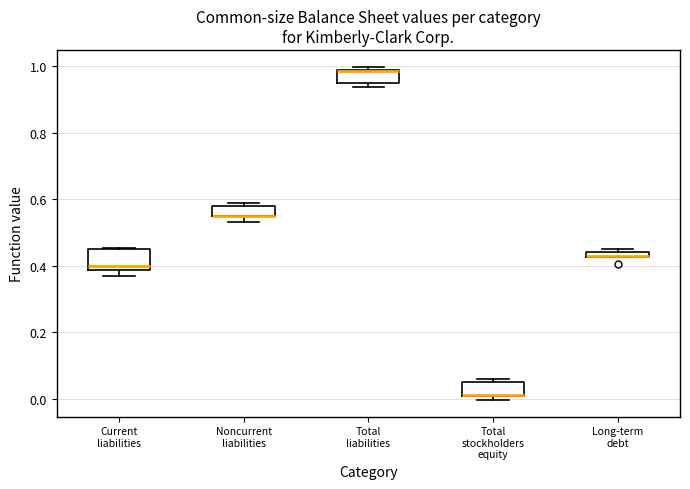

Where is the lower edge of the box for Long-term debt on the y-axis? The values are not printed on the chart, so give them approximately, as read against the axis.

0.42